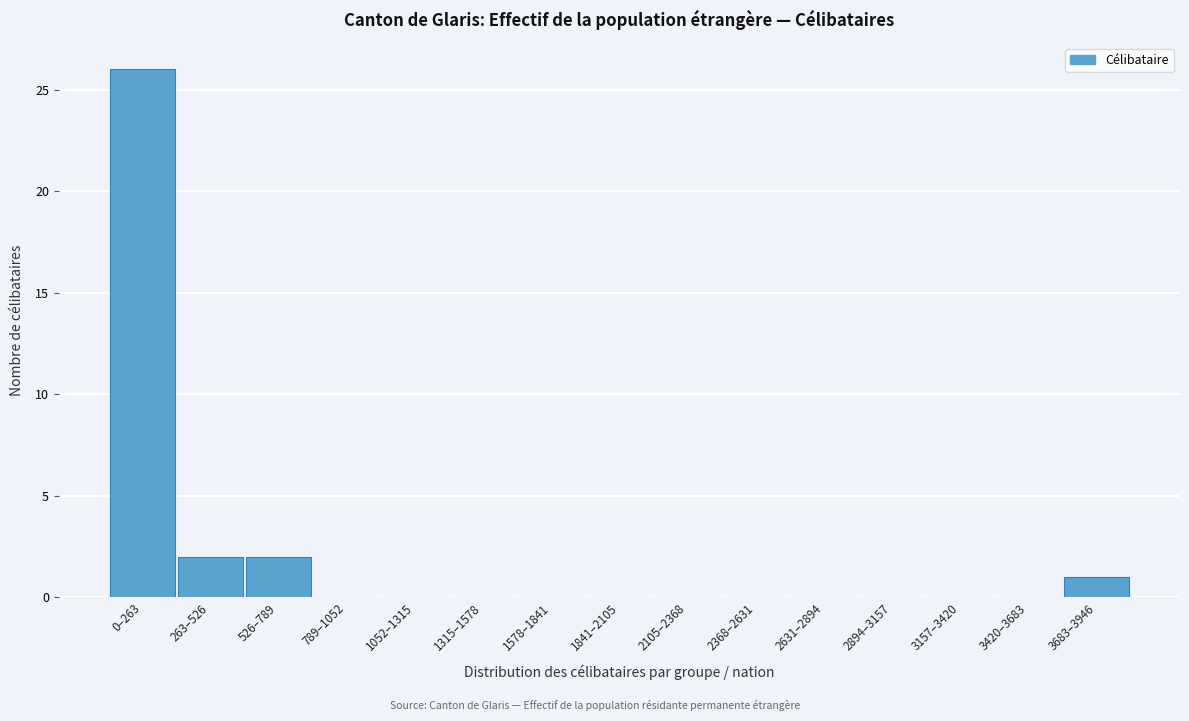

Reading left to right, transcribe all the data shown in this chart.

0–263=26	263–526=2	526–789=2	789–1052=0	1052–1315=0	1315–1578=0	1578–1841=0	1841–2105=0	2105–2368=0	2368–2631=0	2631–2894=0	2894–3157=0	3157–3420=0	3420–3683=0	3683–3946=1